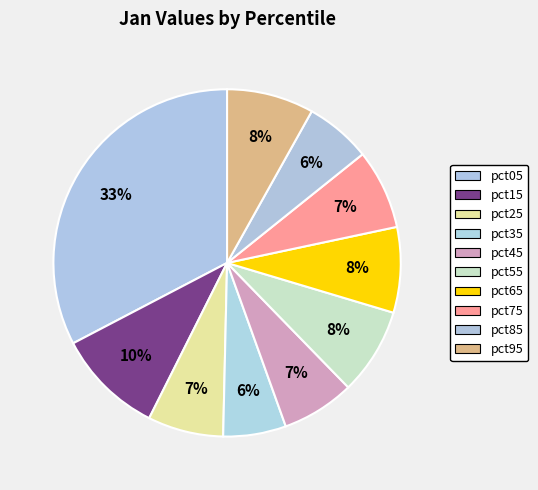

To the nearest percent, what percentage of the pie is pct25?

7%